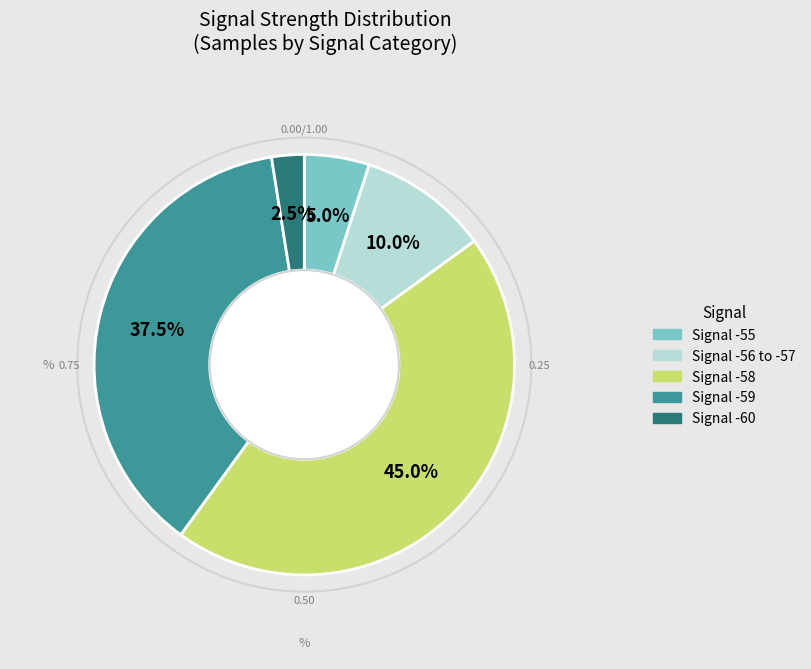

Is there a majority slice in this chart?

No